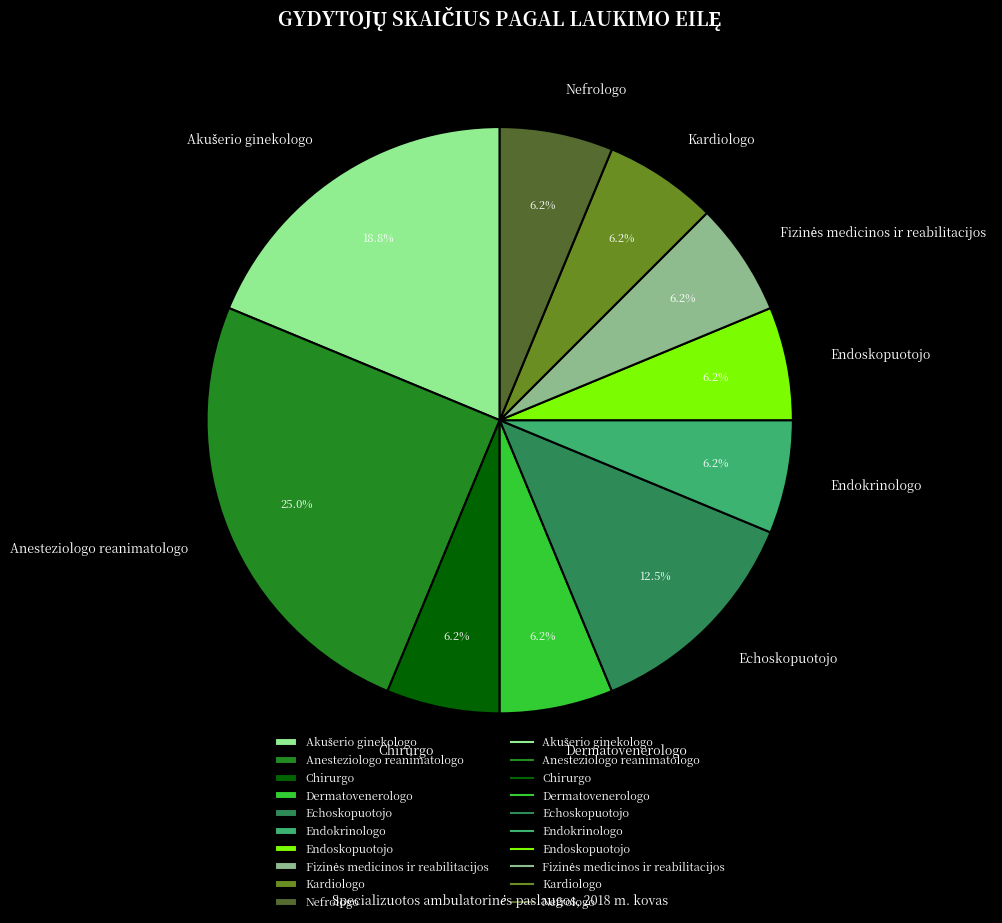

Is there a majority slice in this chart?

No